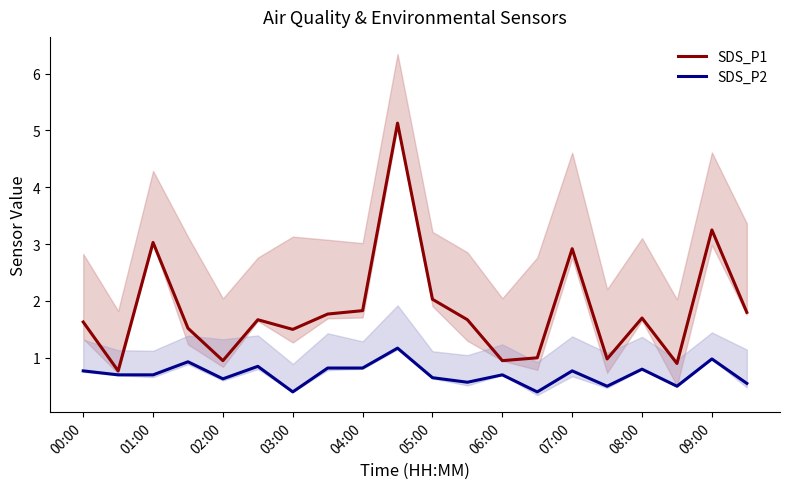

What is the value of the SDS_P1 point at the 3rd from the left?

3.0